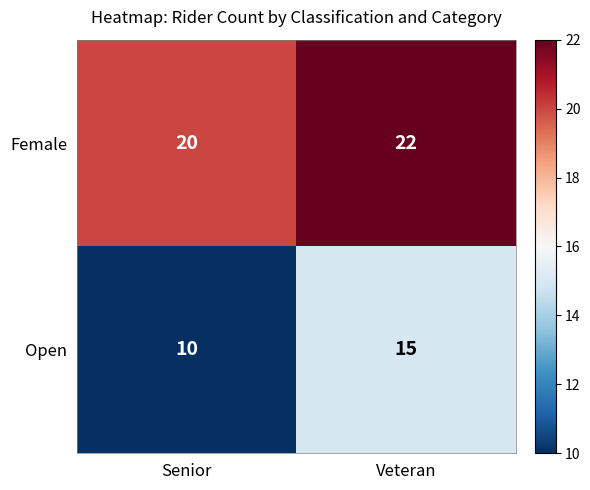

What is the total value across all series at Senior?

30